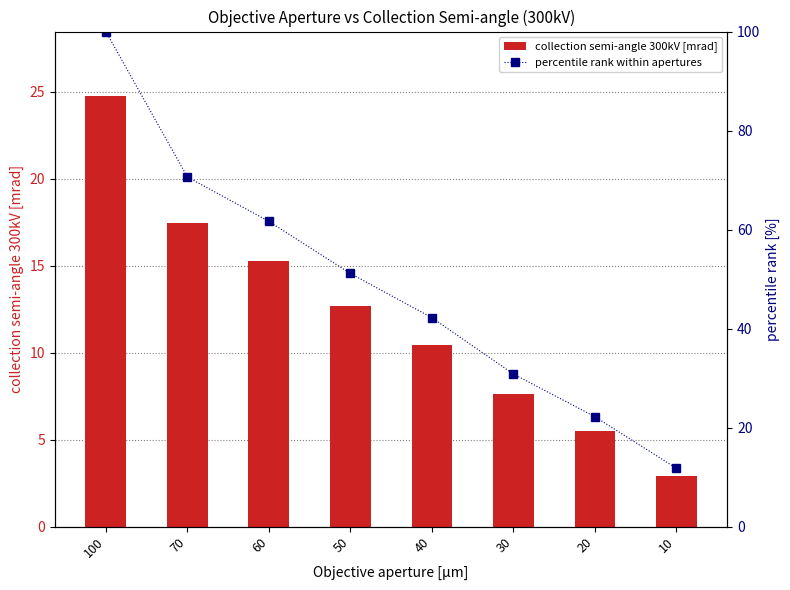

What is the value of the percentile rank within apertures bar at the 6th from the left?

30.8